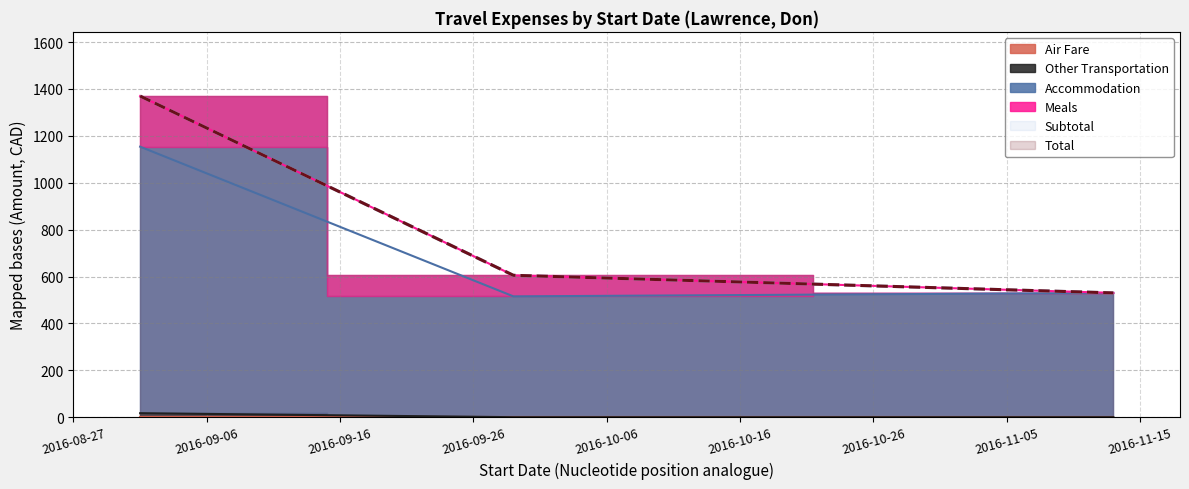

What is the average value of the Total series?

835.0